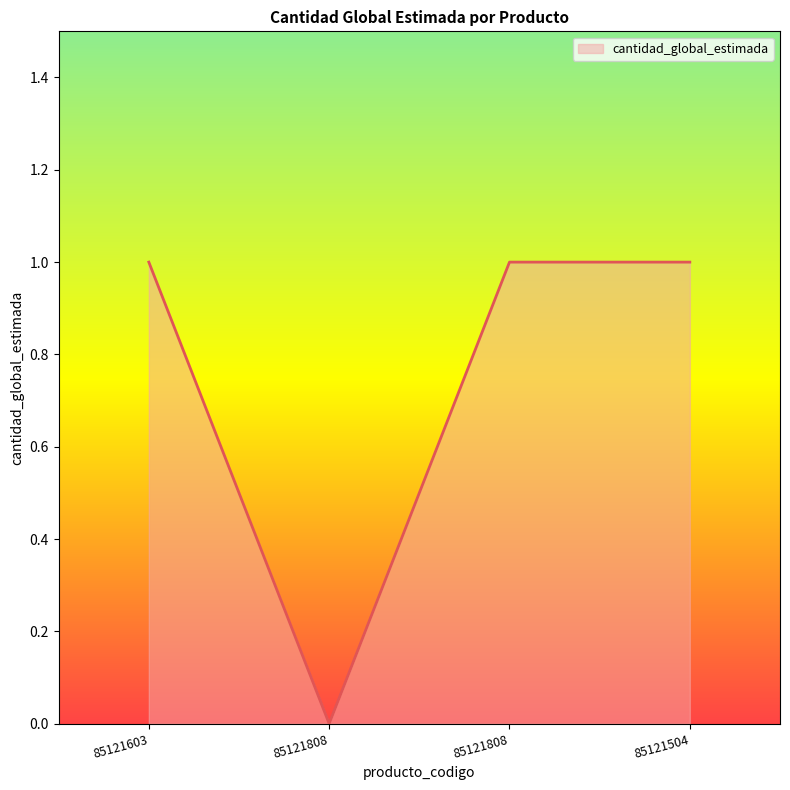

How many distinct data groups are displayed?

1